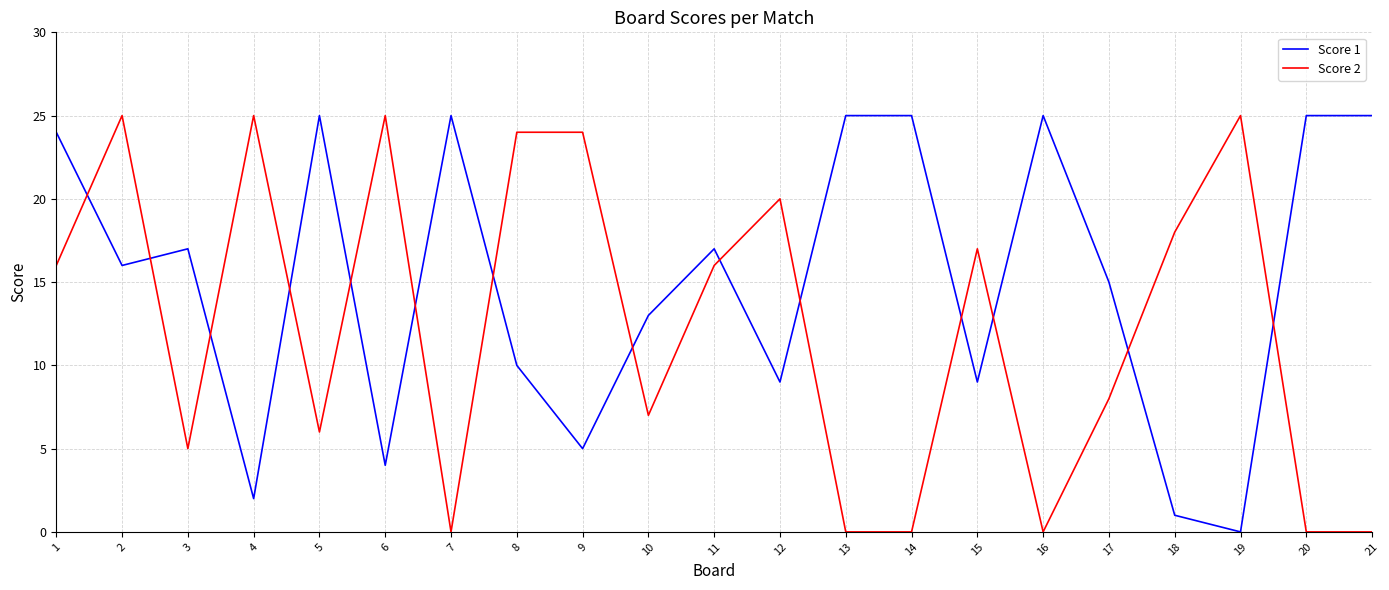

The value of Score 2 at 4 is 25. True or false?

True